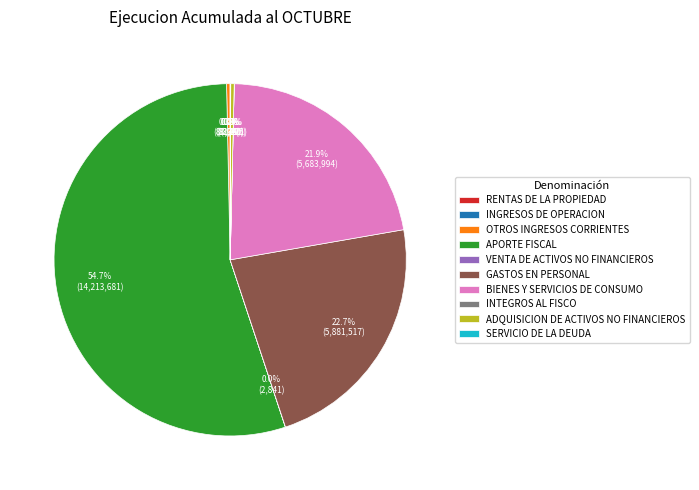

What is the ratio of the value at GASTOS EN PERSONAL to the value at BIENES Y SERVICIOS DE CONSUMO?

1.0